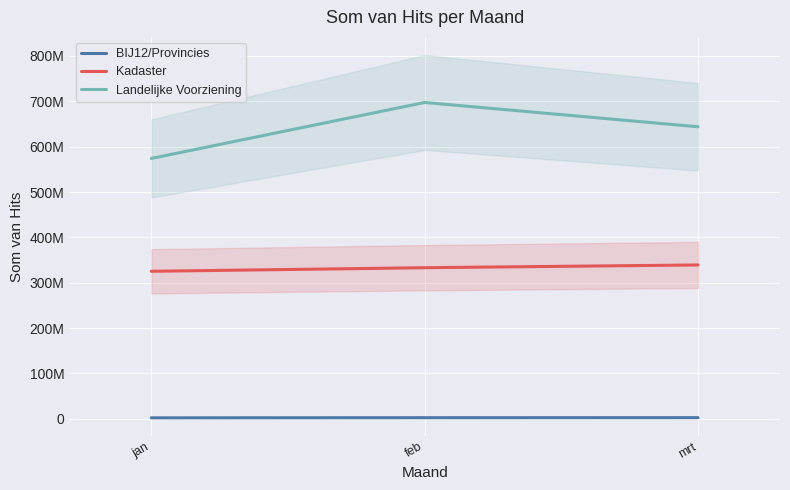

Which has a higher value, mrt or feb?

mrt